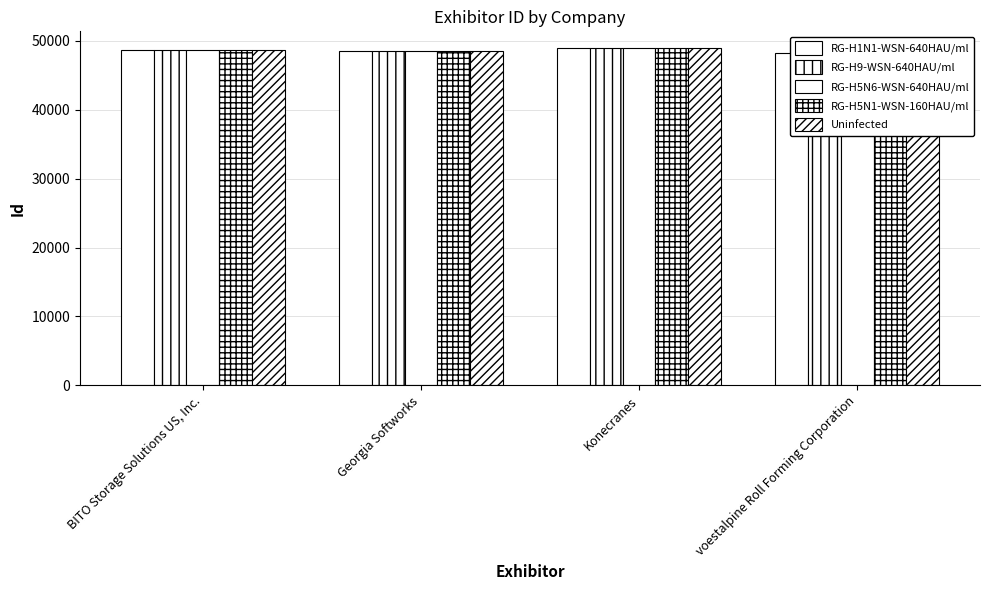

What is the label of the 1st bar from the right?

voestalpine Roll Forming Corporation